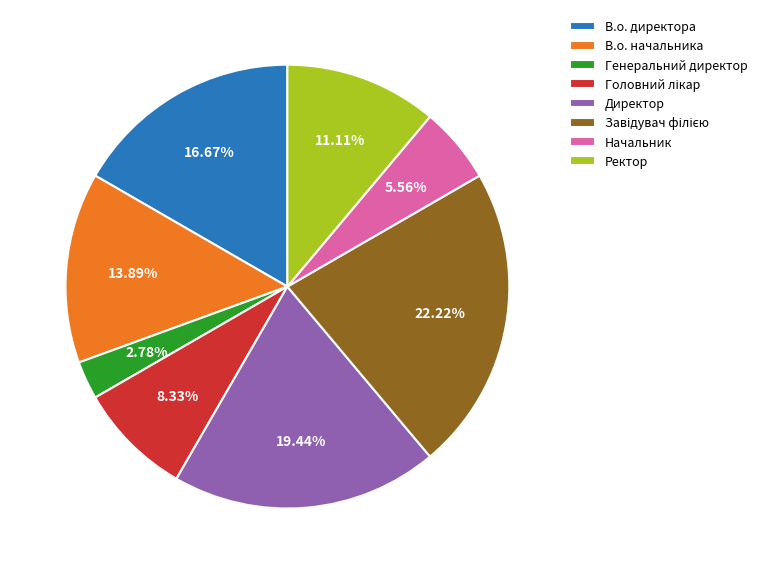

Does any single category account for the majority?

No